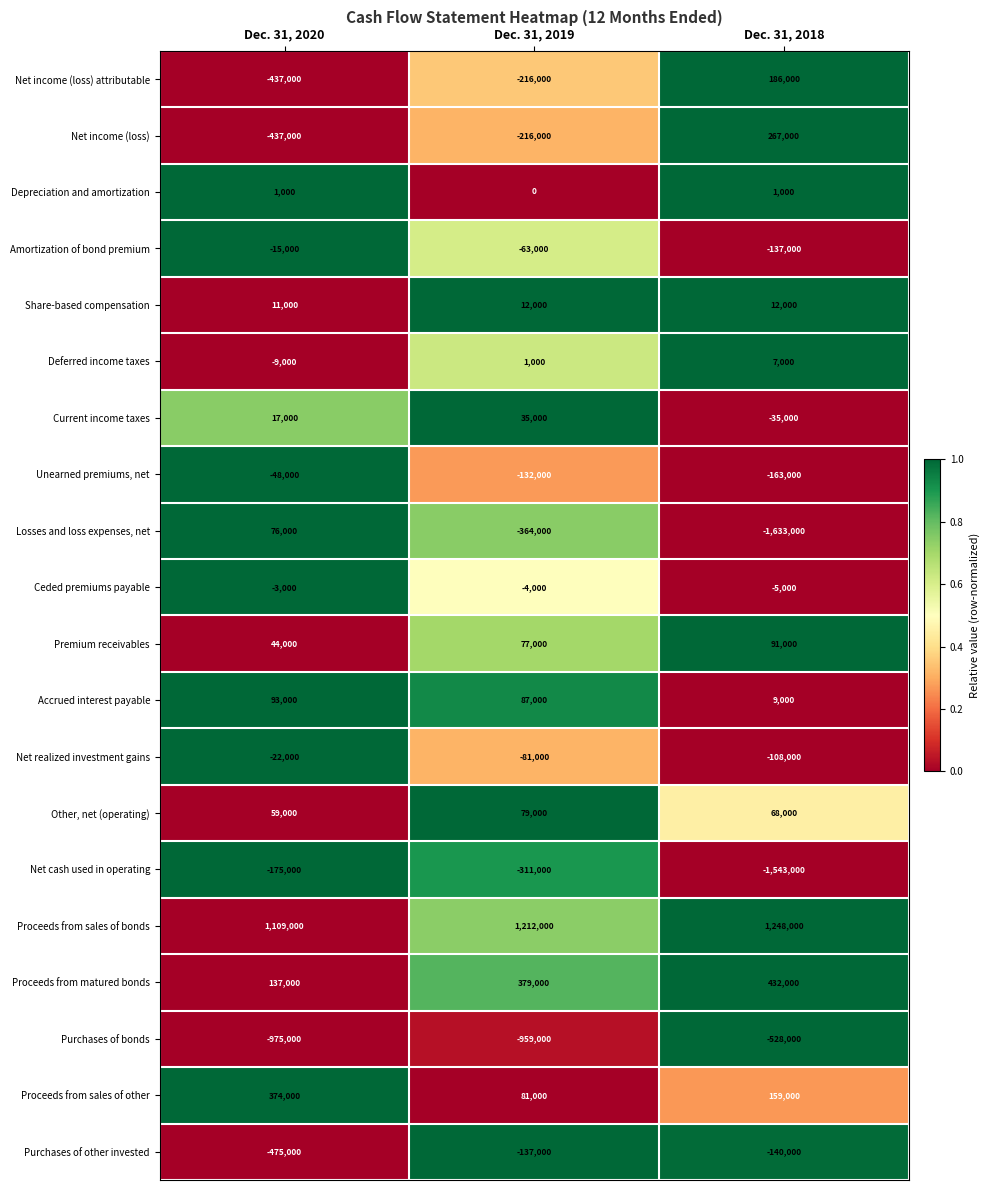

Read the Net income (loss) value at Dec. 31, 2018, to the nearest 100.

267000